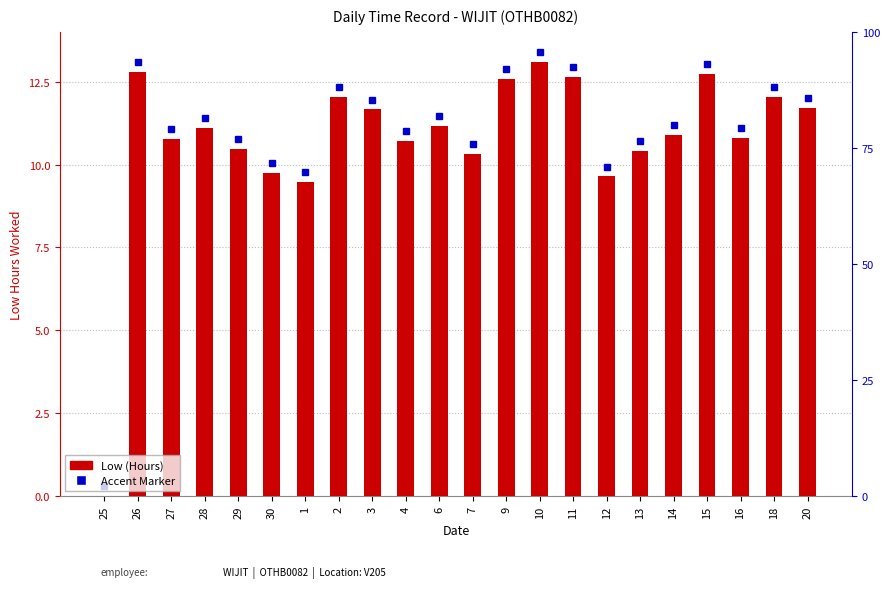

What is the value of the 20th bar from the left?

10.8